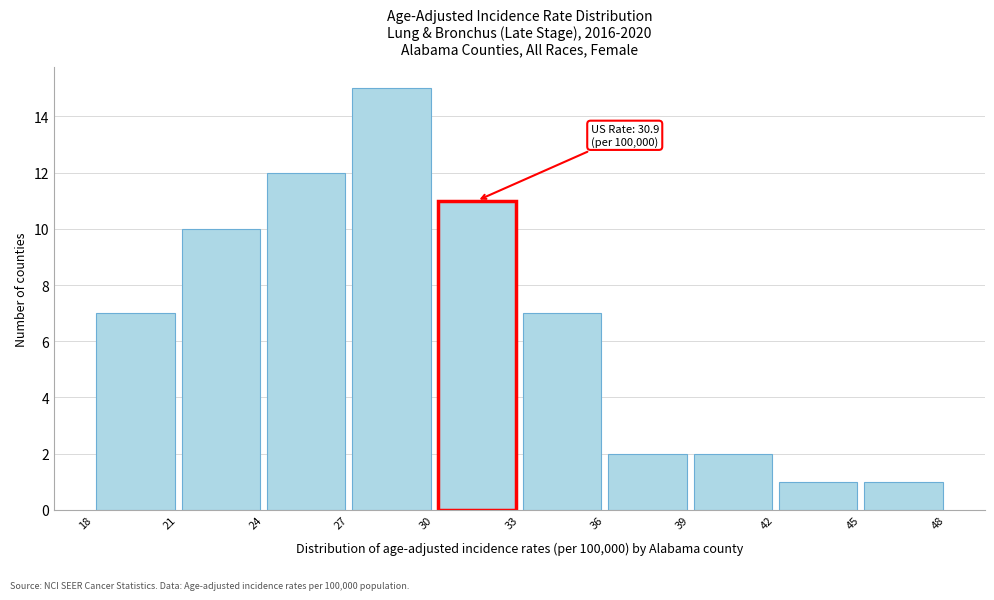

Over which range of the x-axis is the bar tallest?

27 to 30